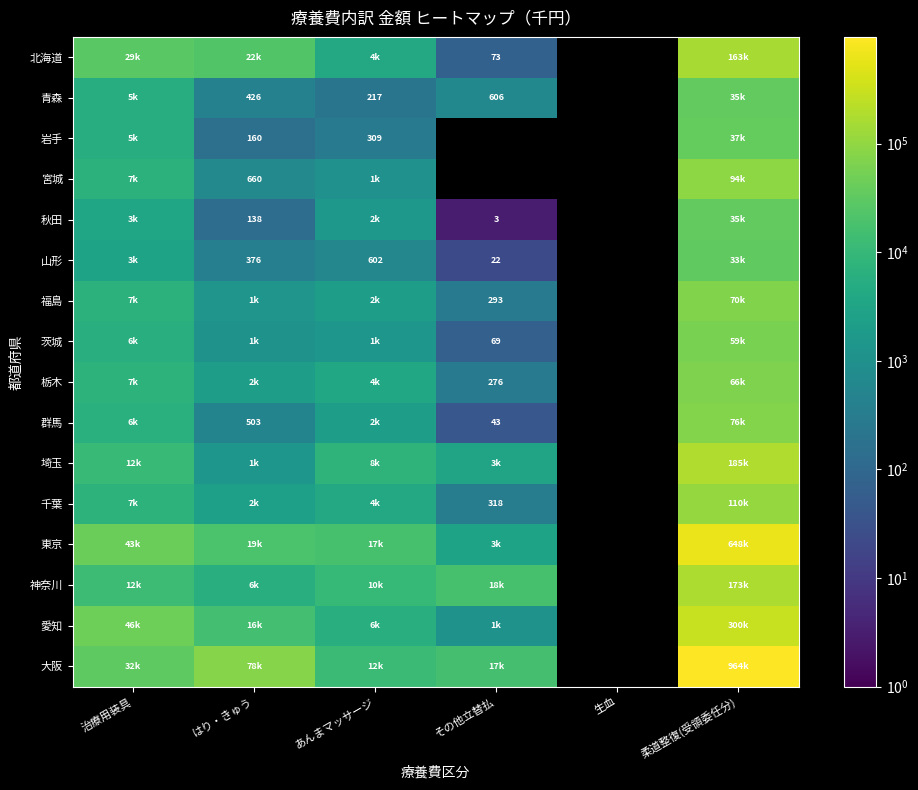

The 宮城 series shows 1086.5 at あんまマッサージ. True or false?

True